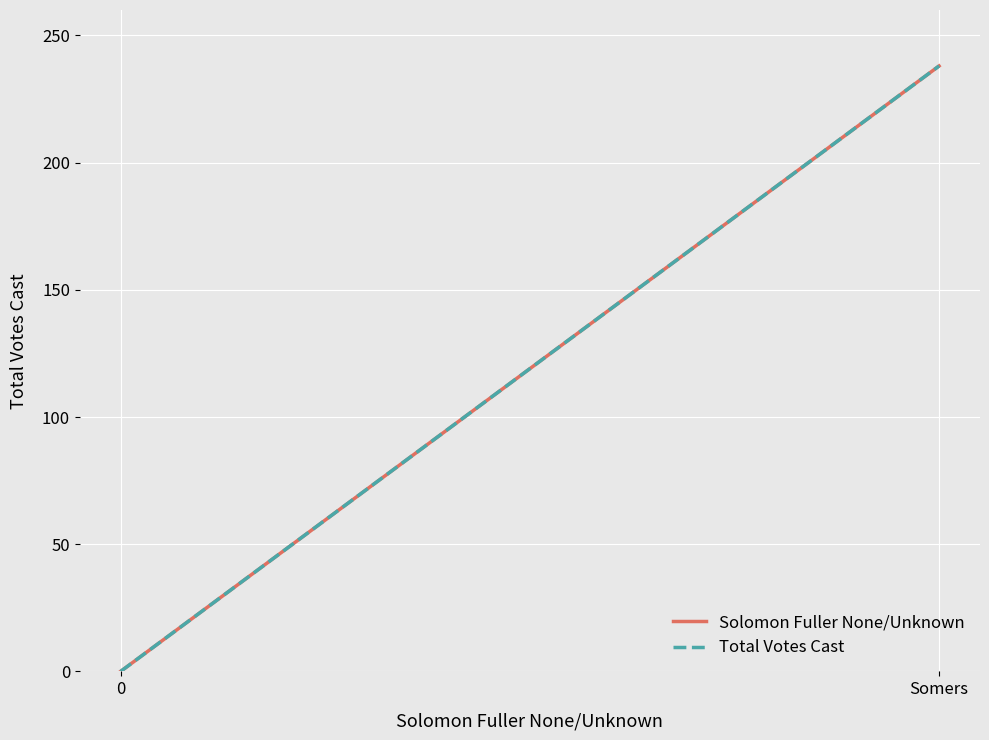

What value does the Total Votes Cast series have at Somers?

238